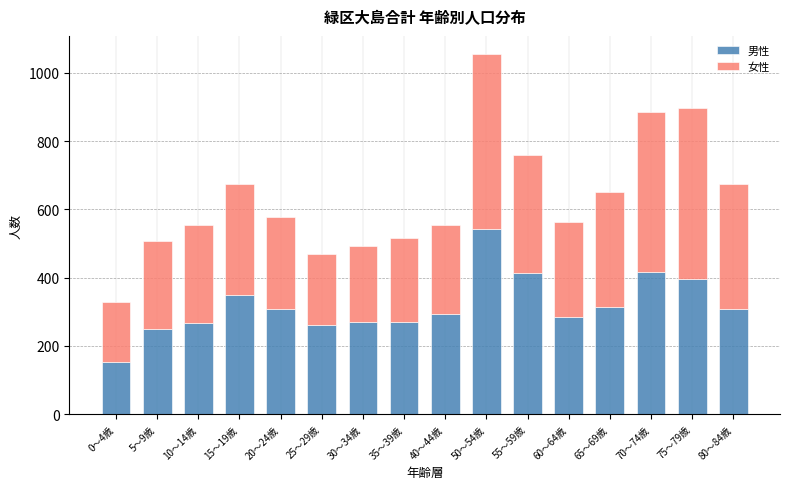

What is the total value across all series at 25～29歳?

468